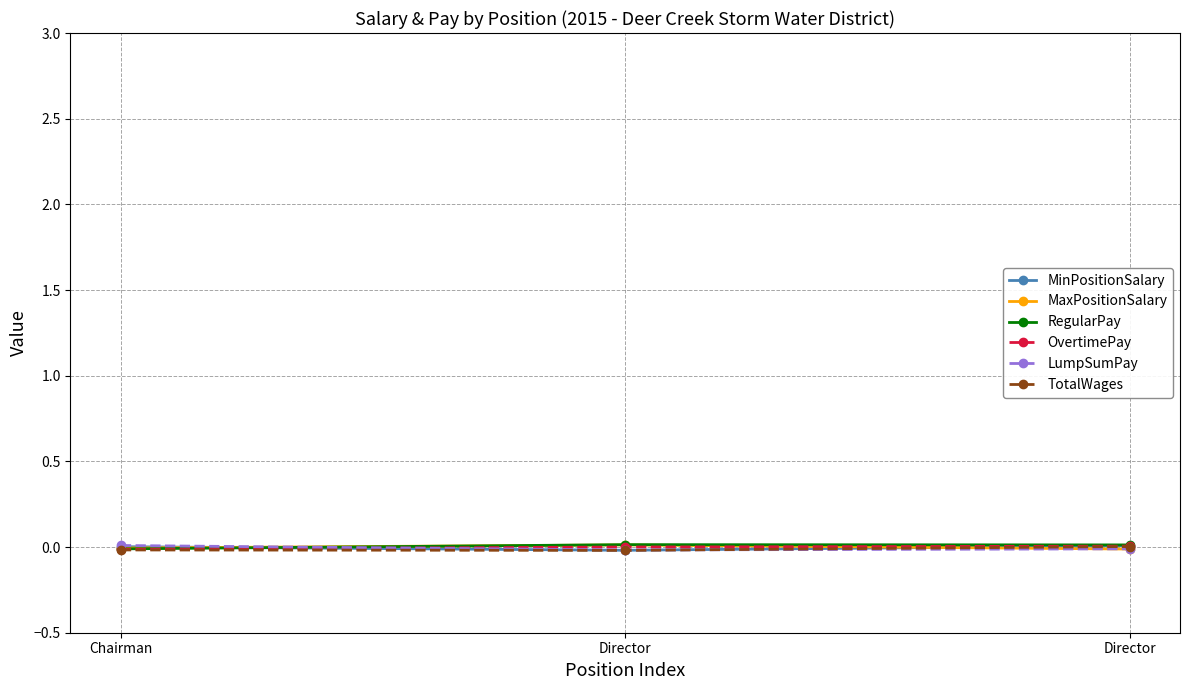

The MinPositionSalary series shows 0.0 at Chairman. True or false?

False